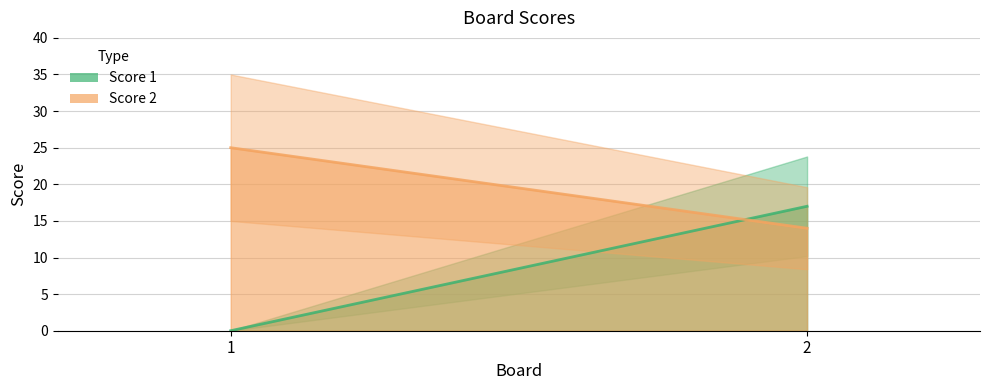

At how many categories does at least one series exceed 8?

2